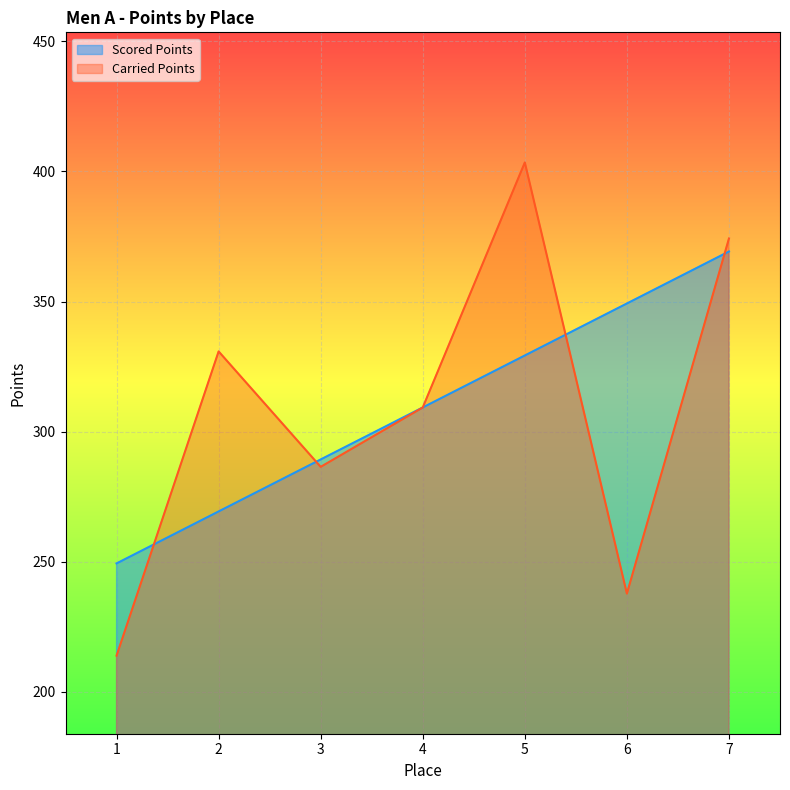

List the series in order of their overall mean, highest first.

Scored Points, Carried Points